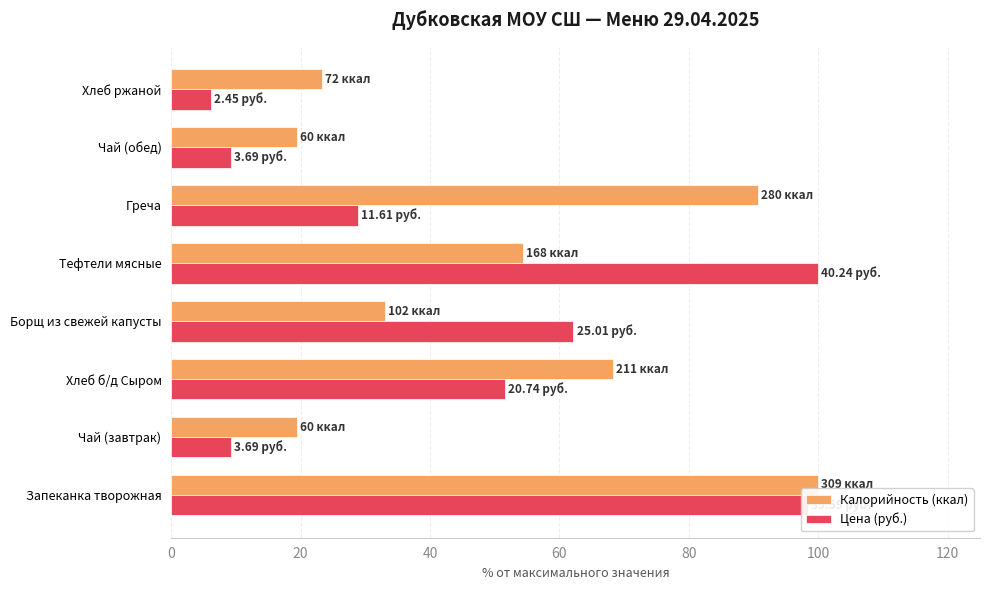

What is the sum of all Цена (руб.) values?

365.4